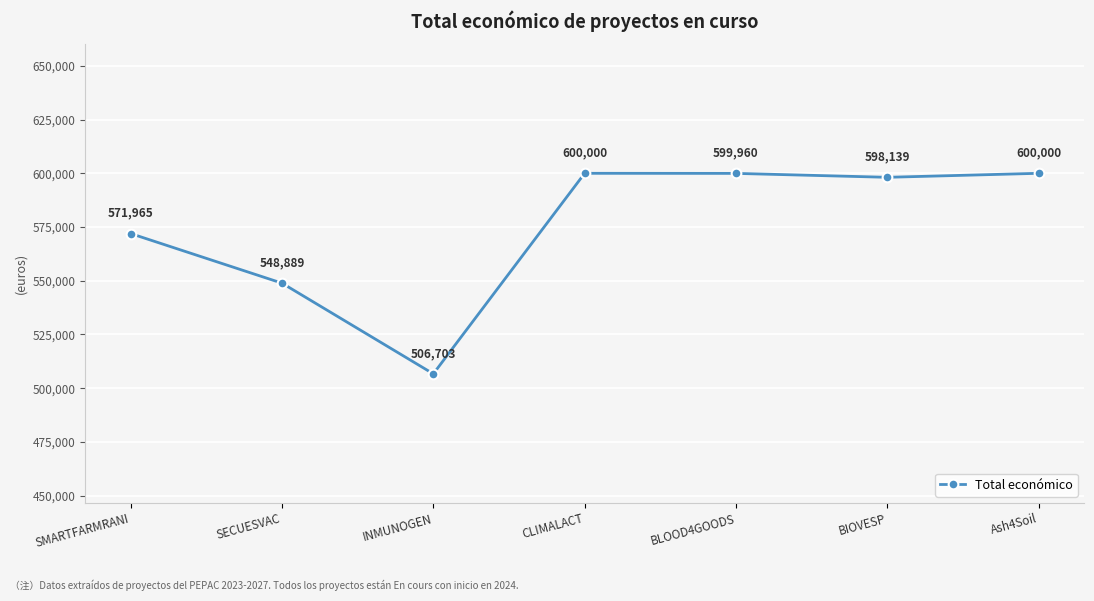

Where is the data nearest to the value 553351?

SECUESVAC